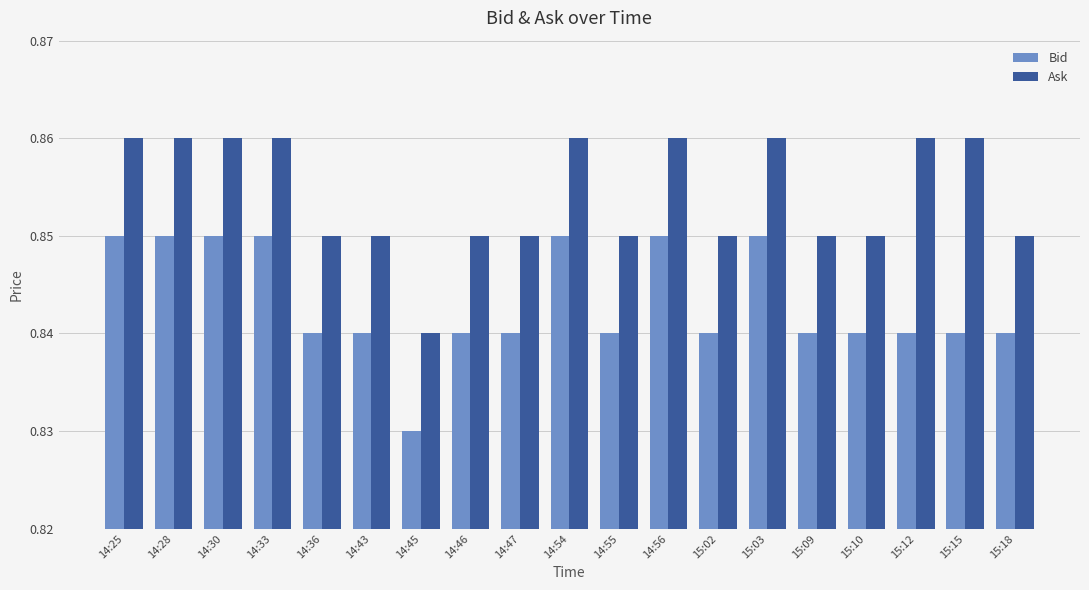

Which series has the largest total across all categories?

Ask